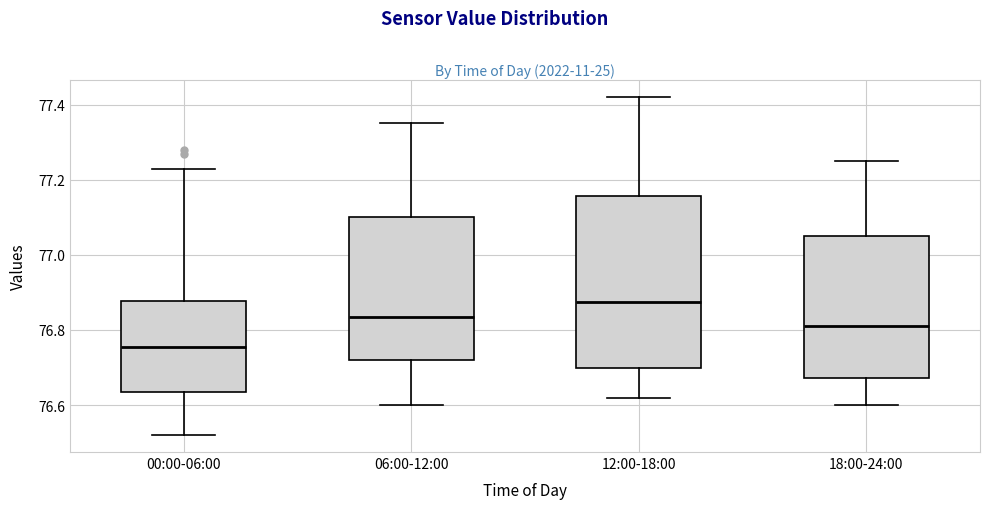

Which box is the tallest, from its lower edge to its upper edge?

12:00-18:00